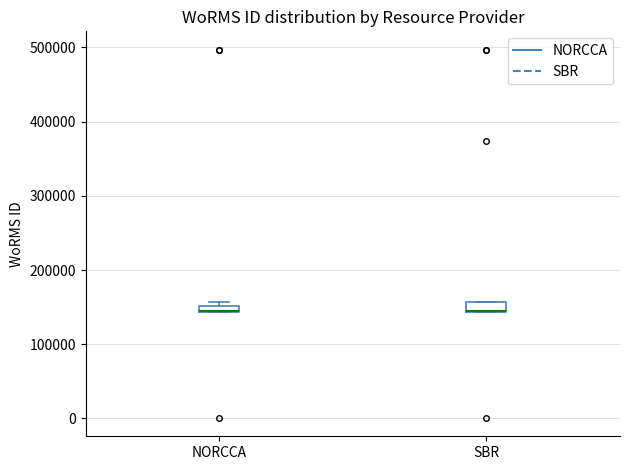

Where is the lower edge of the box for NORCCA on the y-axis? The values are not printed on the chart, so give them approximately, as read against the axis.

140000